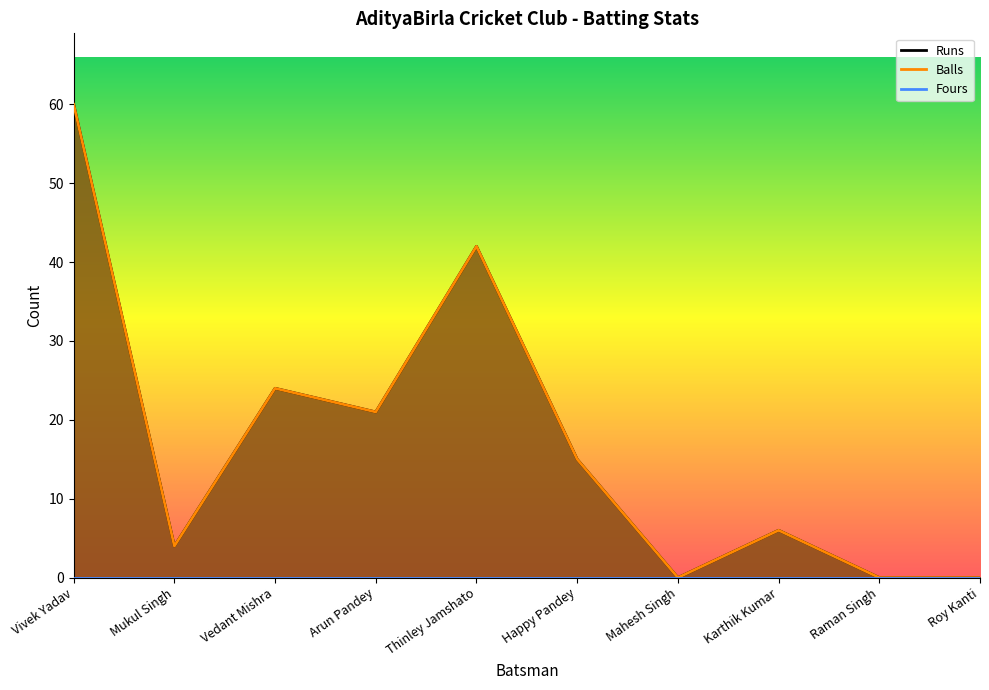

True or false: Runs and Balls cross at least once.

False